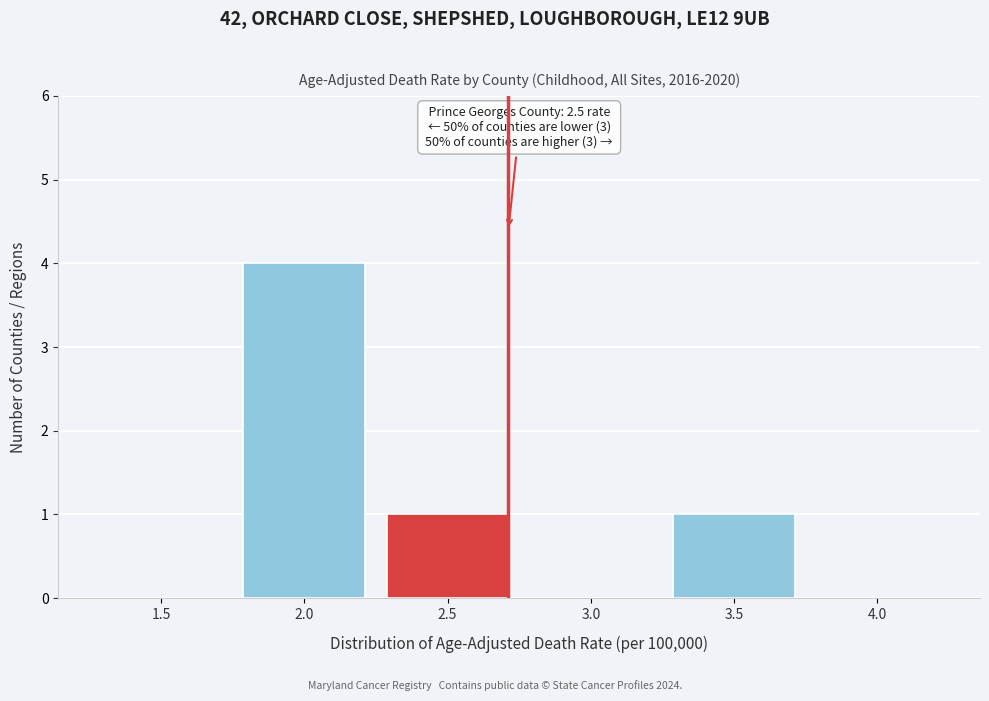

Reading right to left, extract all data points from this chart.

4.0=0	3.5=1	3.0=0	2.5=1	2.0=4	1.5=0